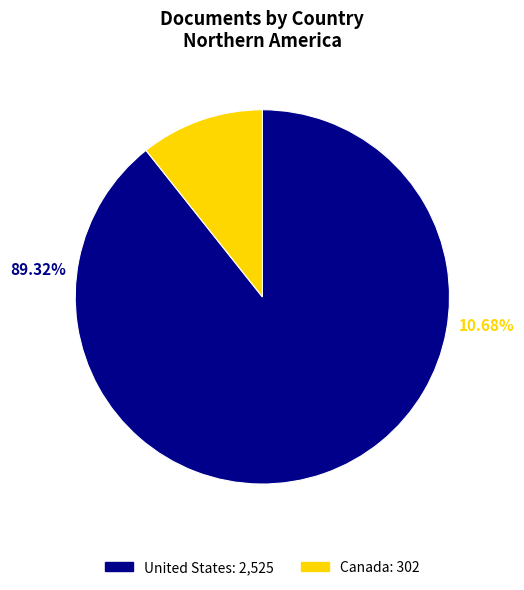

Rank the categories by value from highest to lowest.

United States, Canada